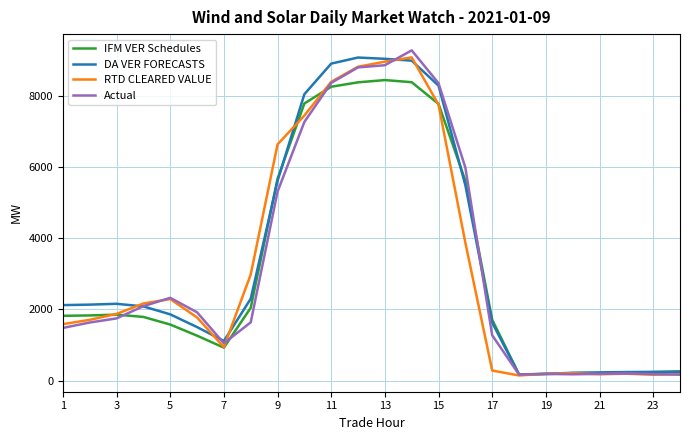

Rank the series by their average value, from lowest to highest.

IFM VER Schedules, RTD CLEARED VALUE, Actual, DA VER FORECASTS